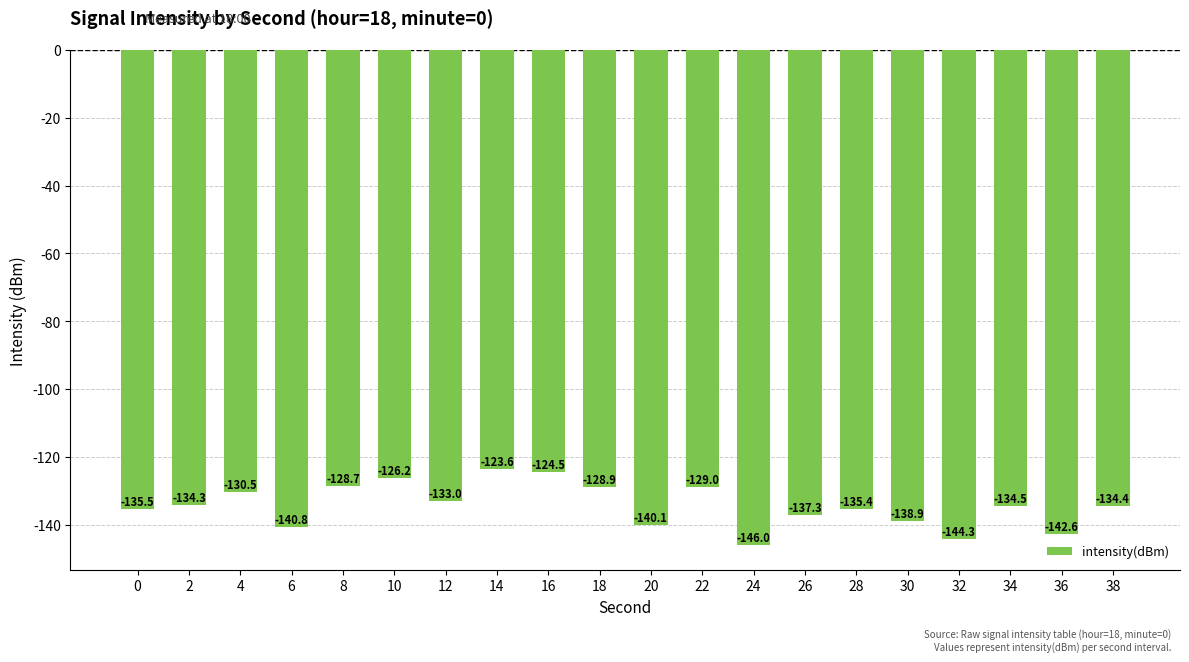

True or false: the data shows -85.2 at 6.

False